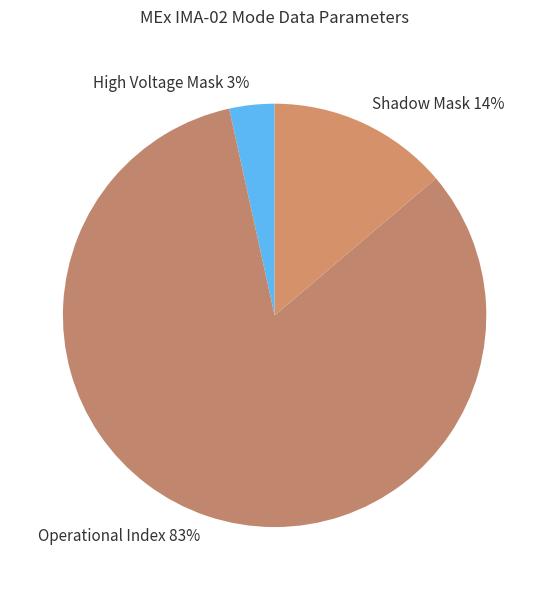

To the nearest percent, what percentage of the pie is High Voltage Mask?

3%